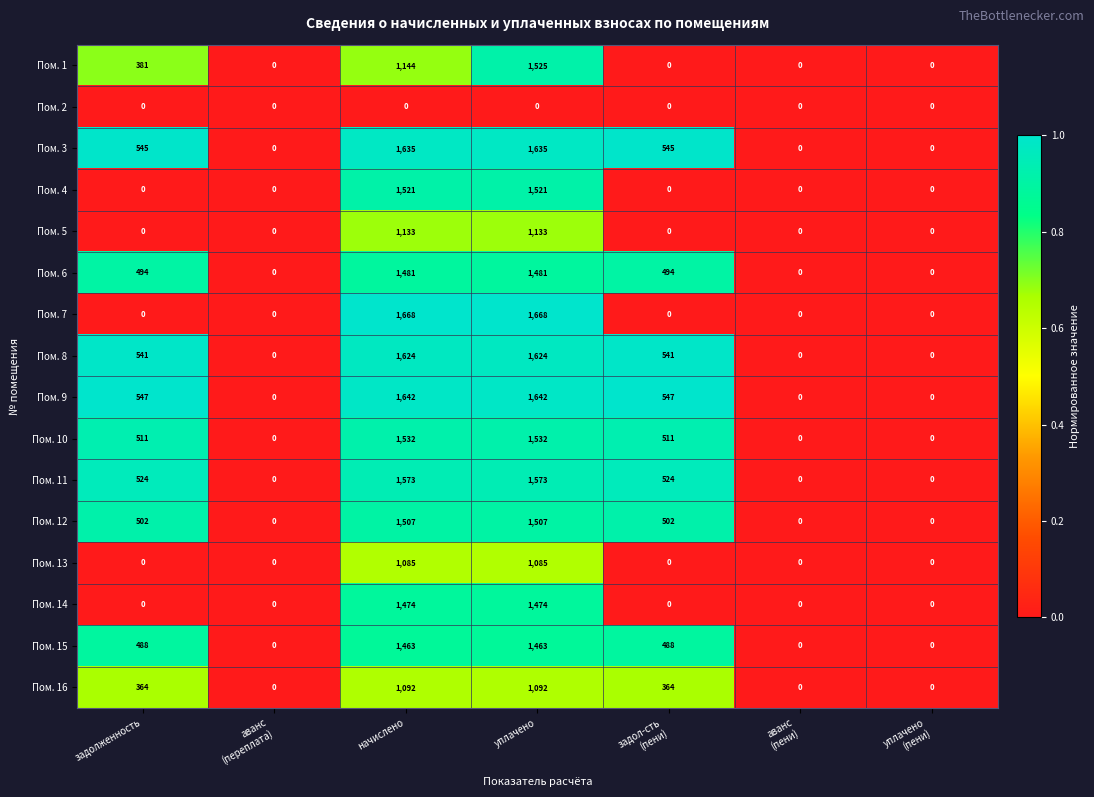

Count the Пом. 14 values in the range 0 to 1474.

7